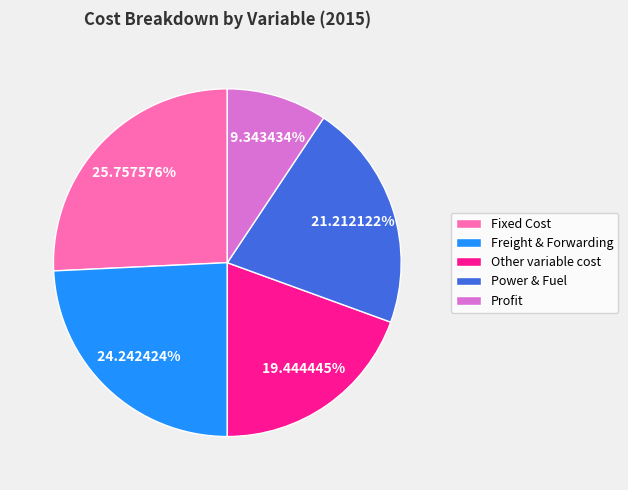

What is the ratio of the value at Profit to the value at Other variable cost?

0.5